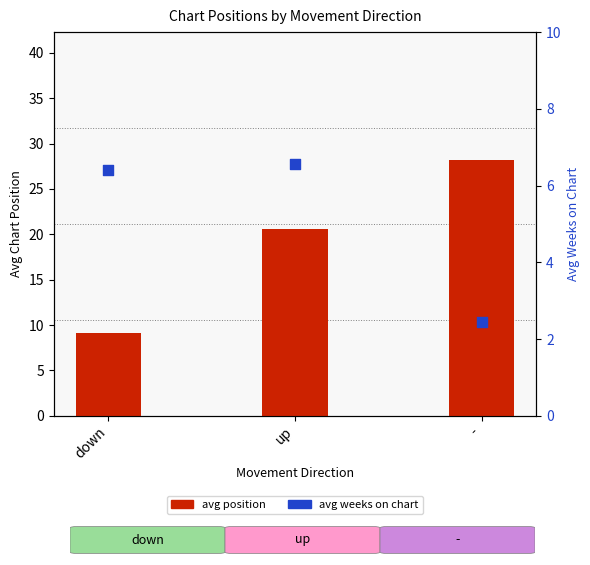

At which category is the sum across all series the highest?

-